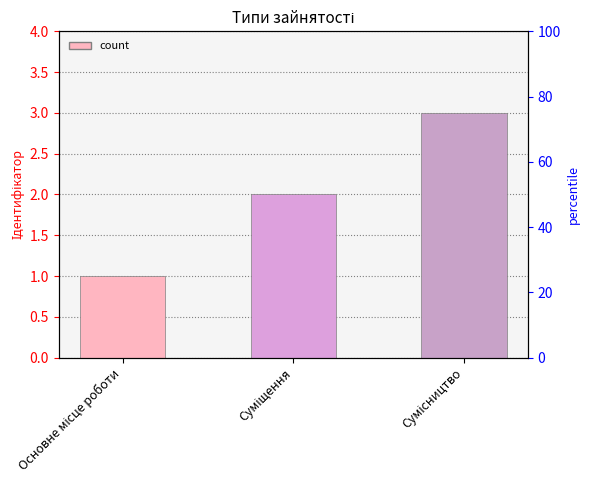

What is the label of the 2nd bar from the left?

Суміщення